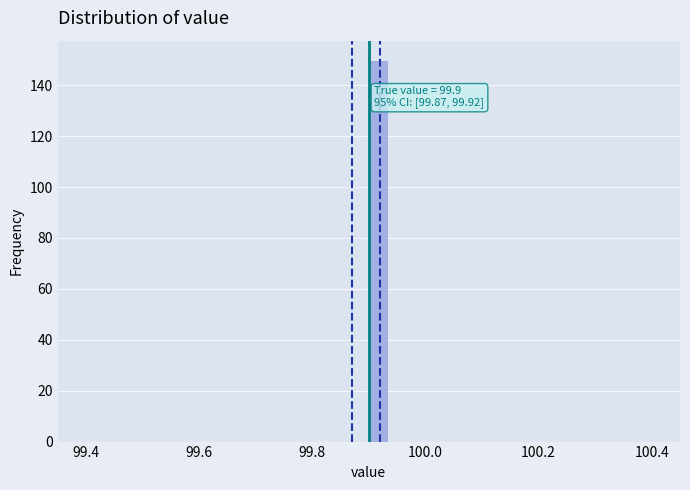

Around what value on the x-axis is the tallest bar? Give the approximate position of its centre, as read against the axis.

99.92